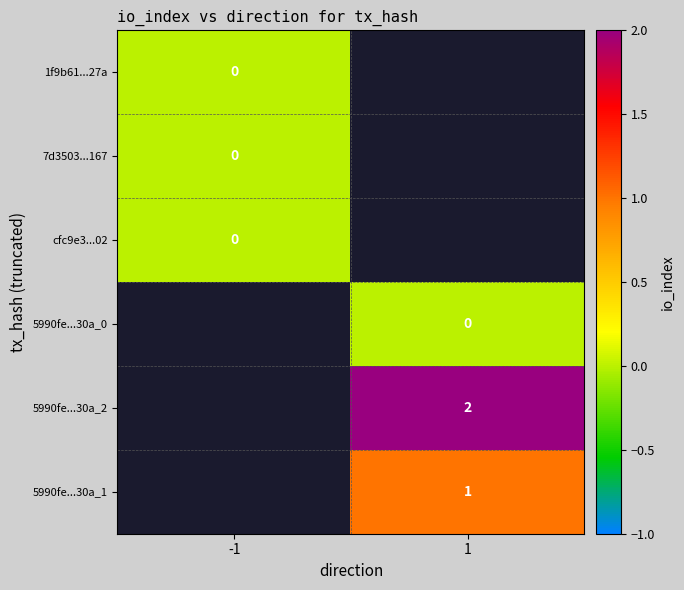

The 5990fe...30a_1 series shows 1.8 at 1. True or false?

False